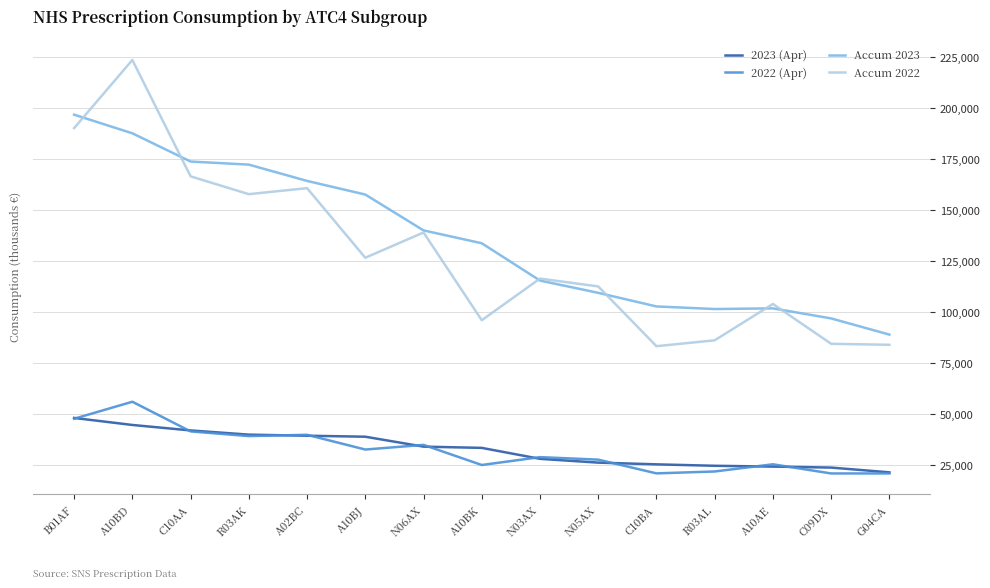

Which series has the largest range (max minus min)?

Accum 2022